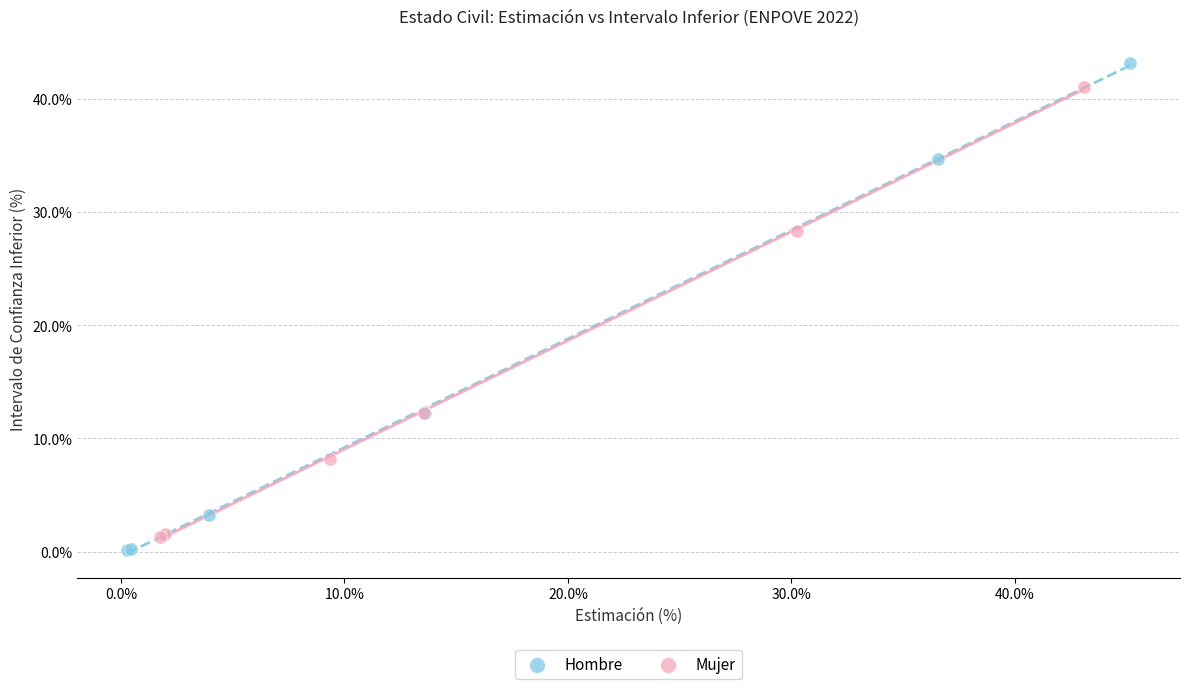

Which series has the largest Y range (max minus min)?

Hombre